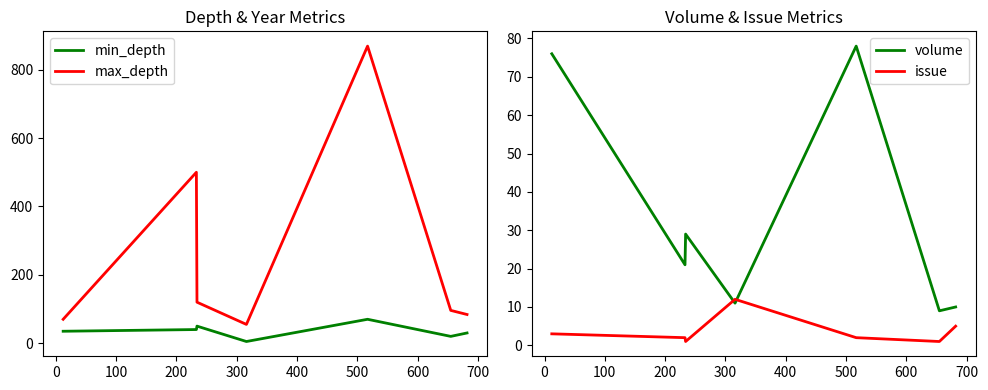

True or false: max_depth has more than 2 points higher than both neighbors.

False